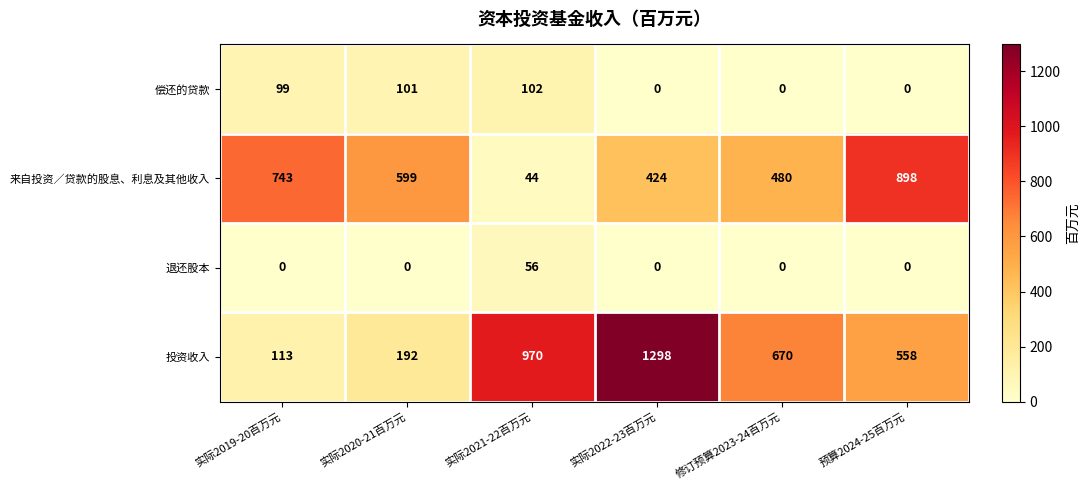

What is the sum of all 来自投资／贷款的股息、利息及其他收入 values?

3188